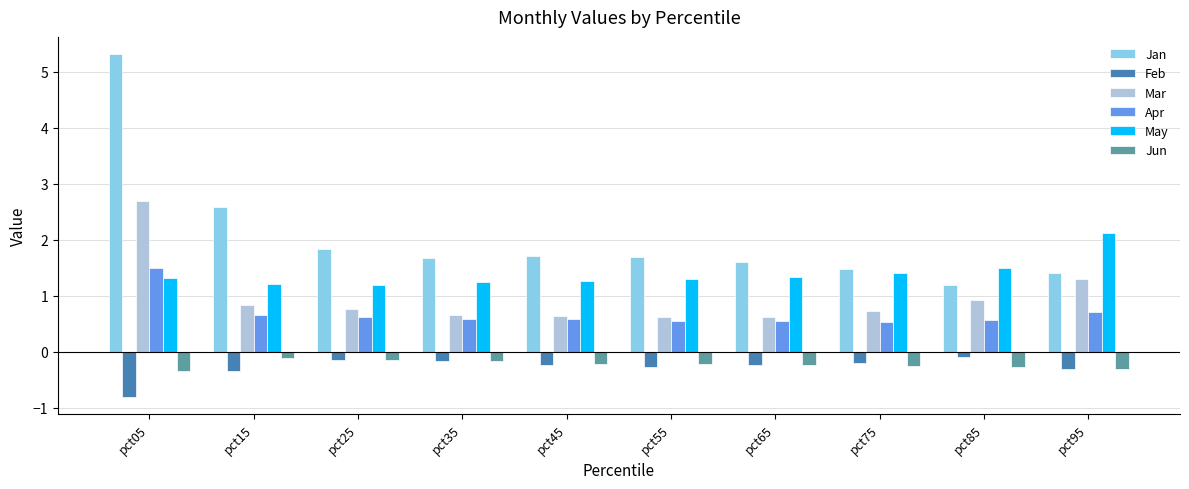

What value does the May series have at pct55?

1.3